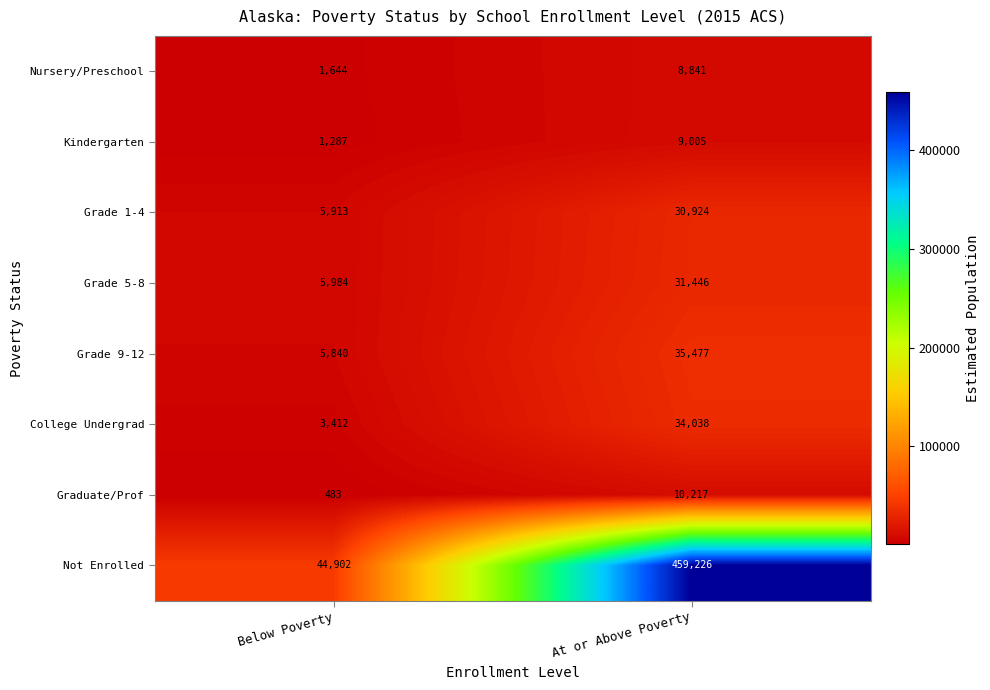

Which series changed the most between Below Poverty and At or Above Poverty?

Not Enrolled